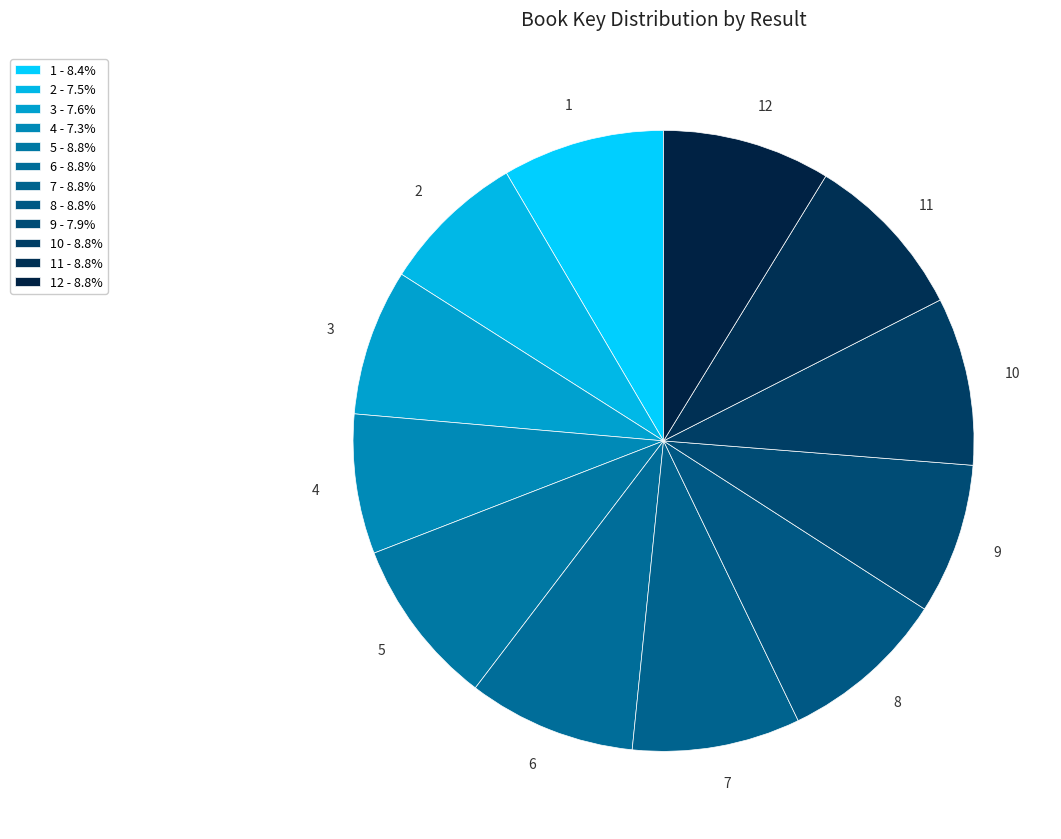

Count the number of slices in the pie.

12